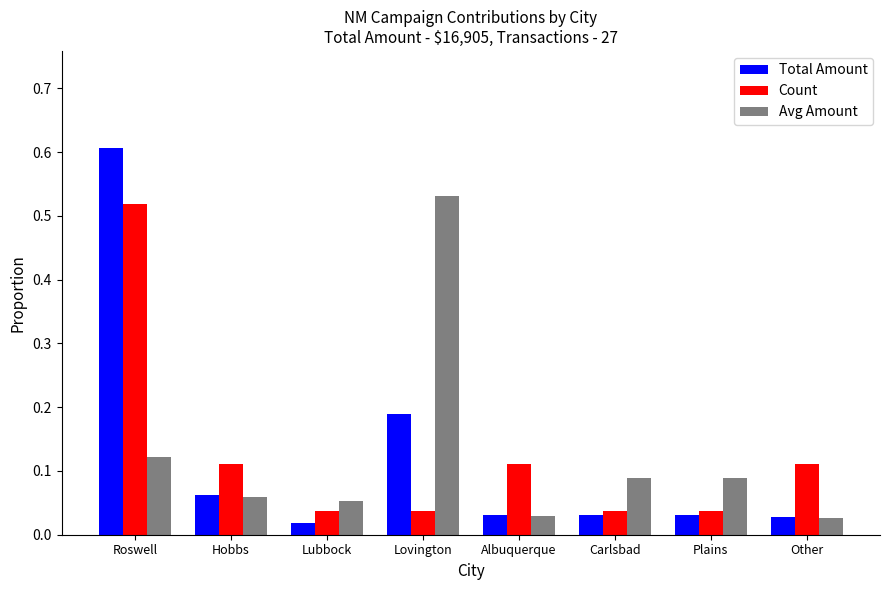

What is the maximum value shown in the chart?

0.6